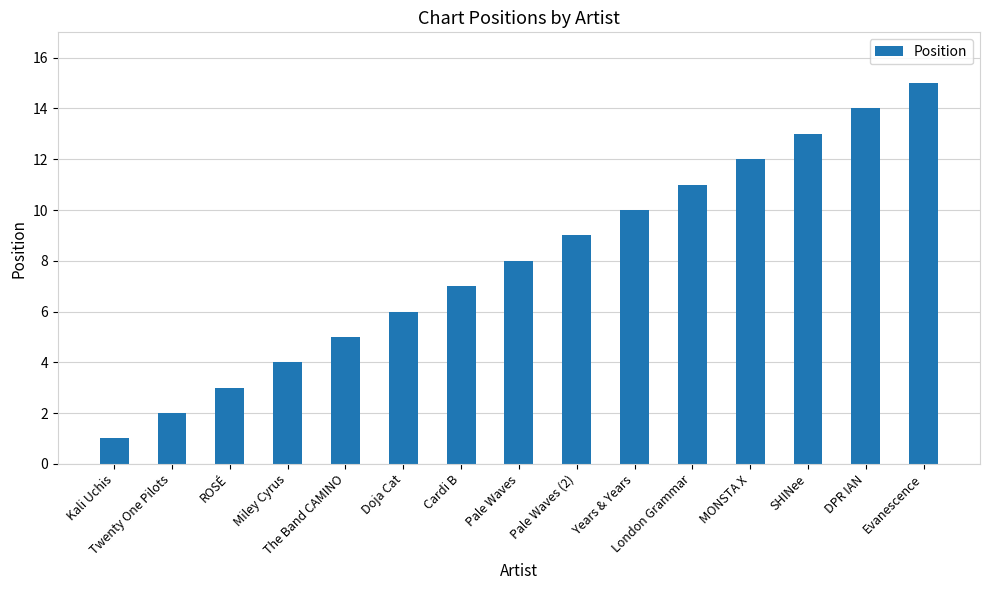

Where is the data nearest to the value 8?

Pale Waves